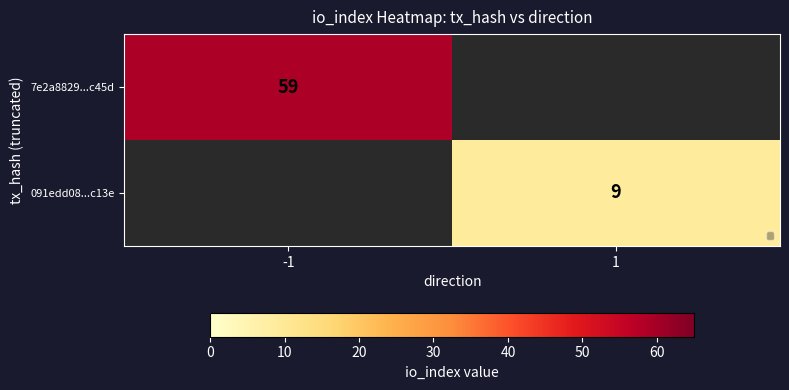

How many distinct data groups are displayed?

2